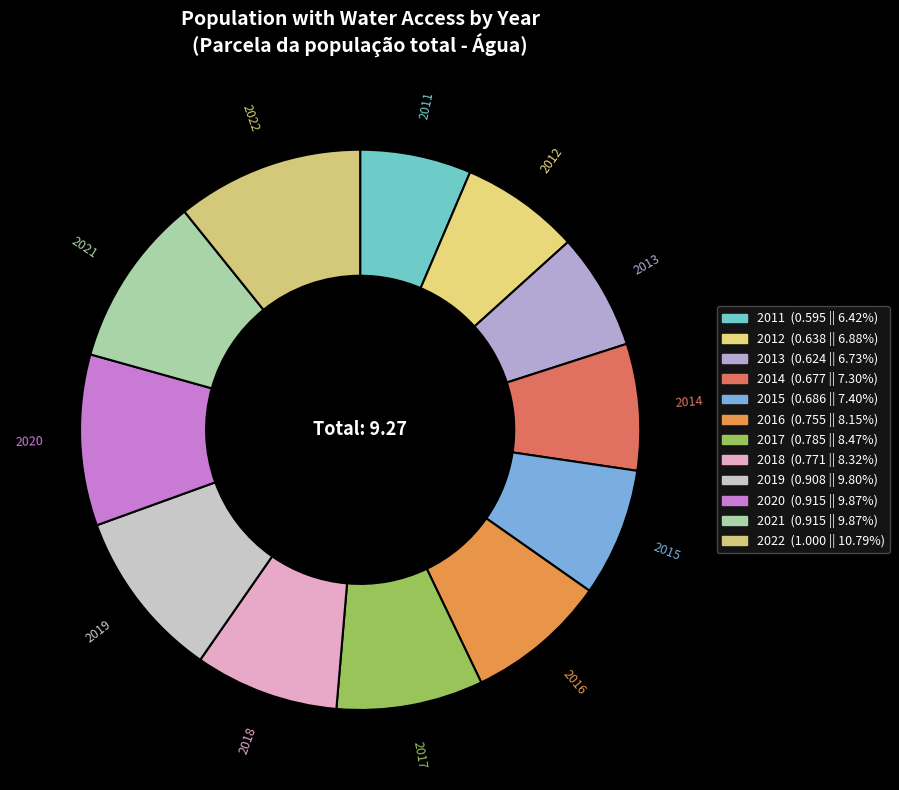

Count the number of slices in the pie.

12